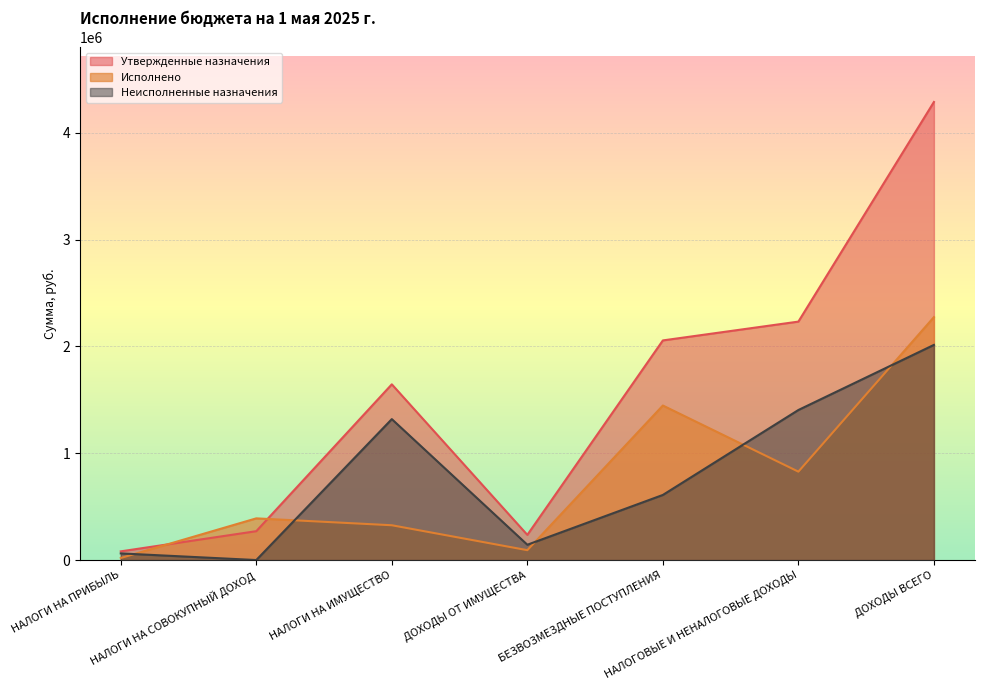

Is it true that Неисполненные назначения equals 143260.0 at ДОХОДЫ ОТ ИМУЩЕСТВА?

True